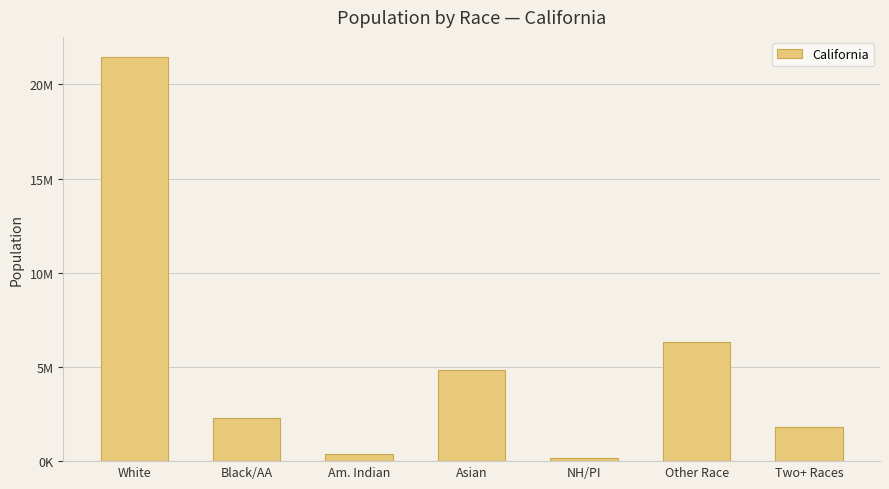

What position from the right is NH/PI?

3